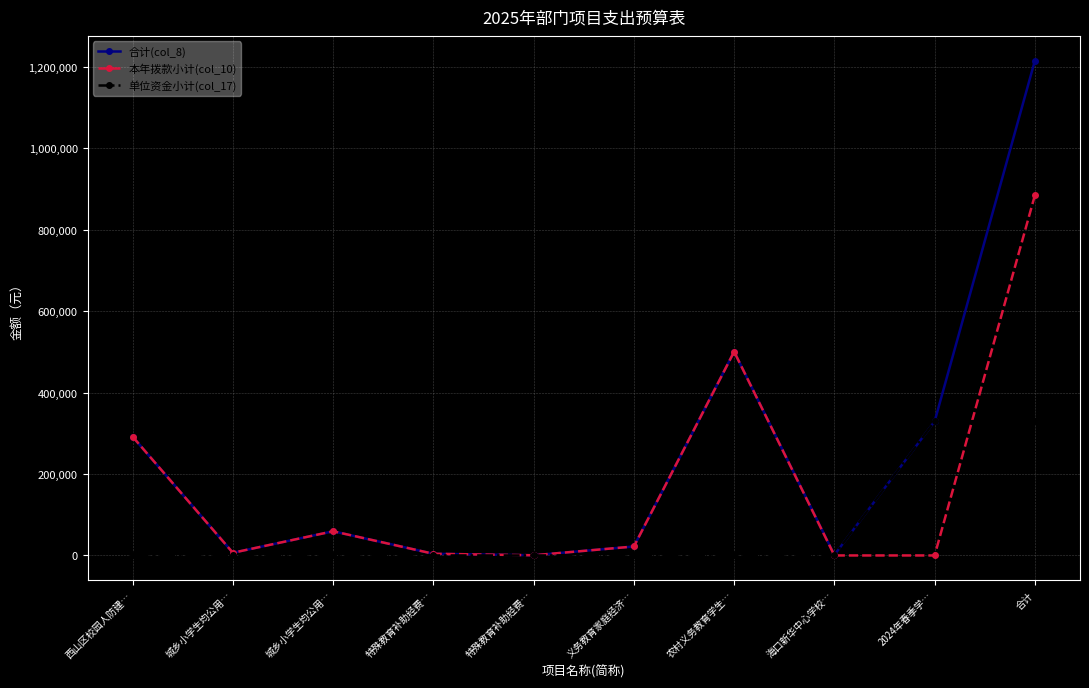

What is the label of the 6th point from the left?

义务教育家庭经济…